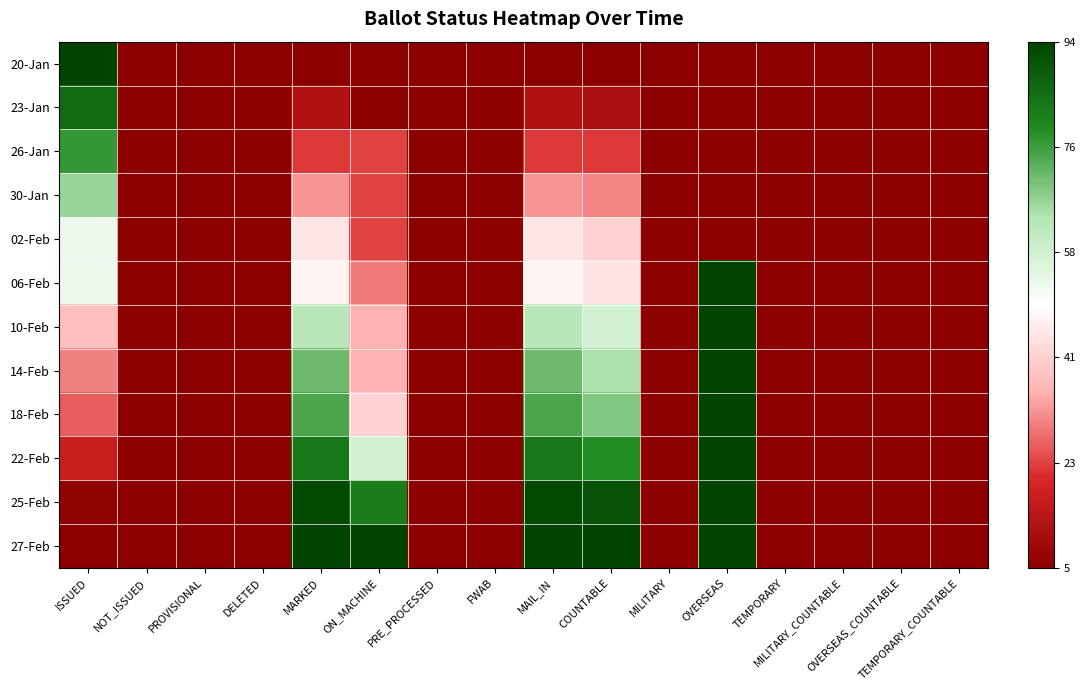

Count the number of data series in this chart.

12